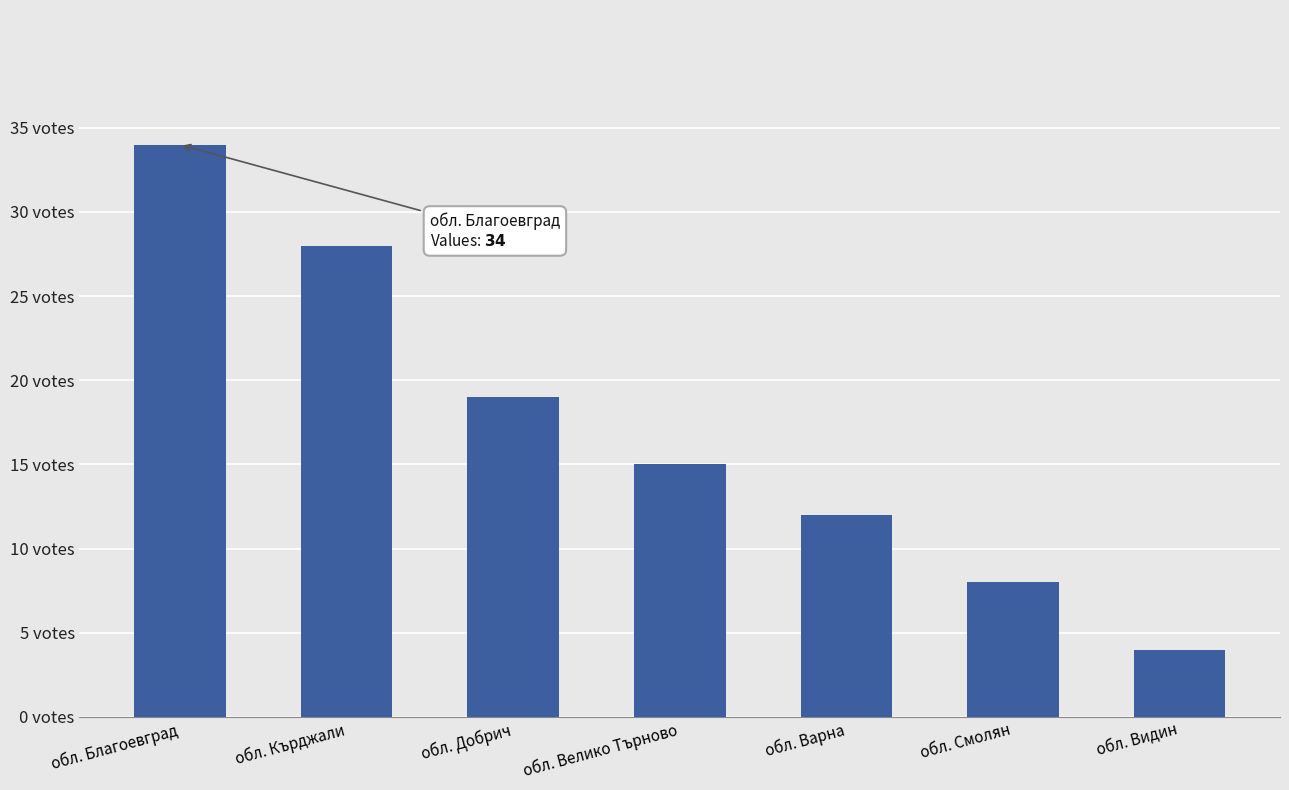

Does the chart contain any negative values?

No